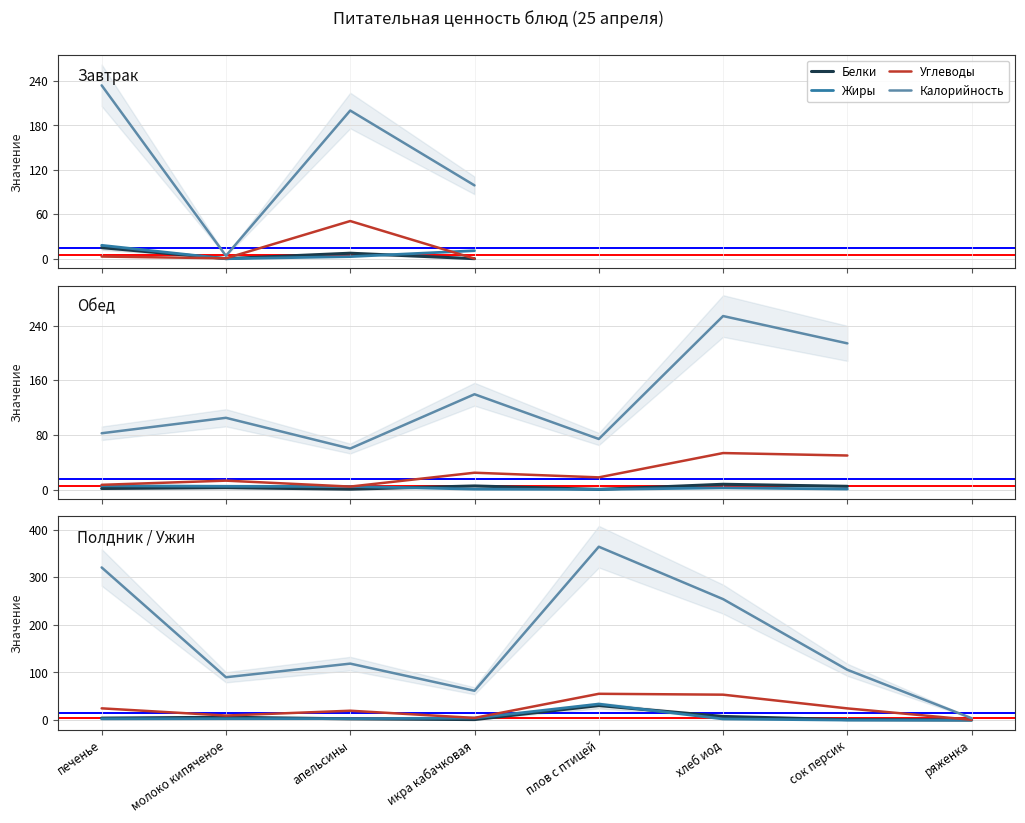

What is the approximate value of Белки at икра кабачковая?

1.1